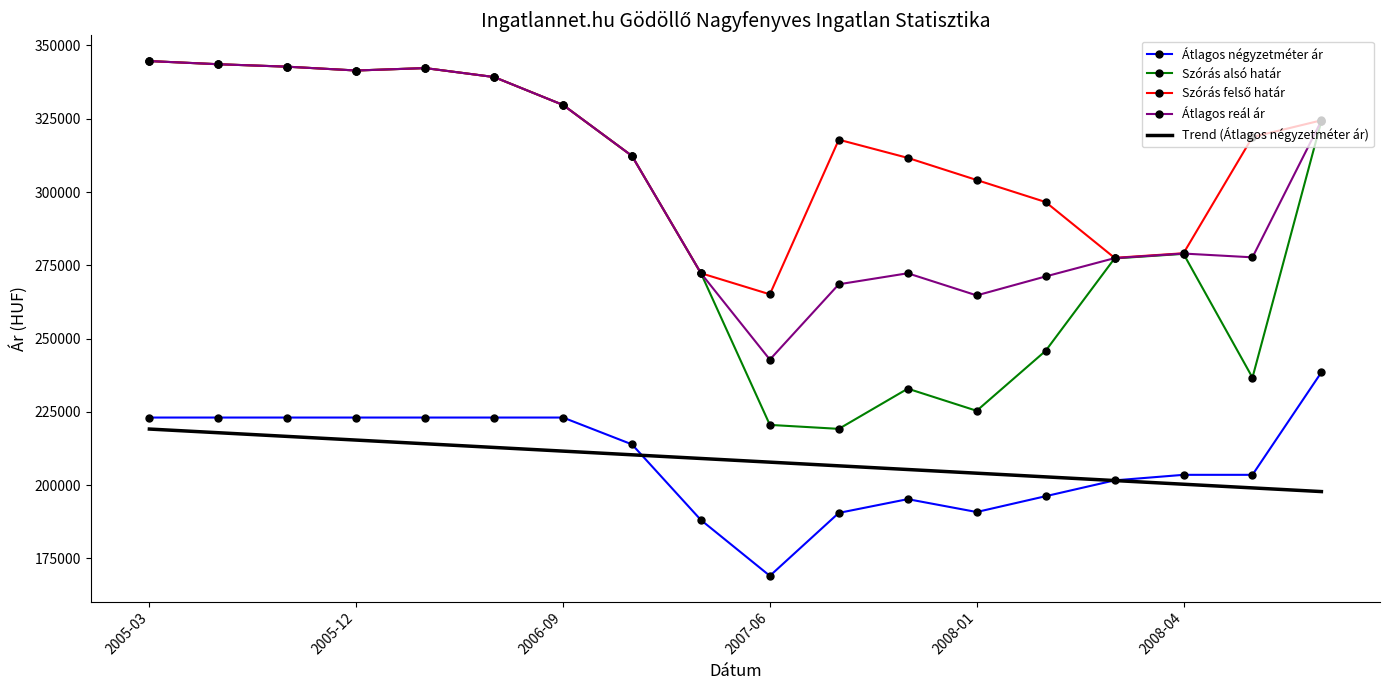

True or false: Átlagos reál ár and Trend (Átlagos négyzetméter ár) cross at least once.

False